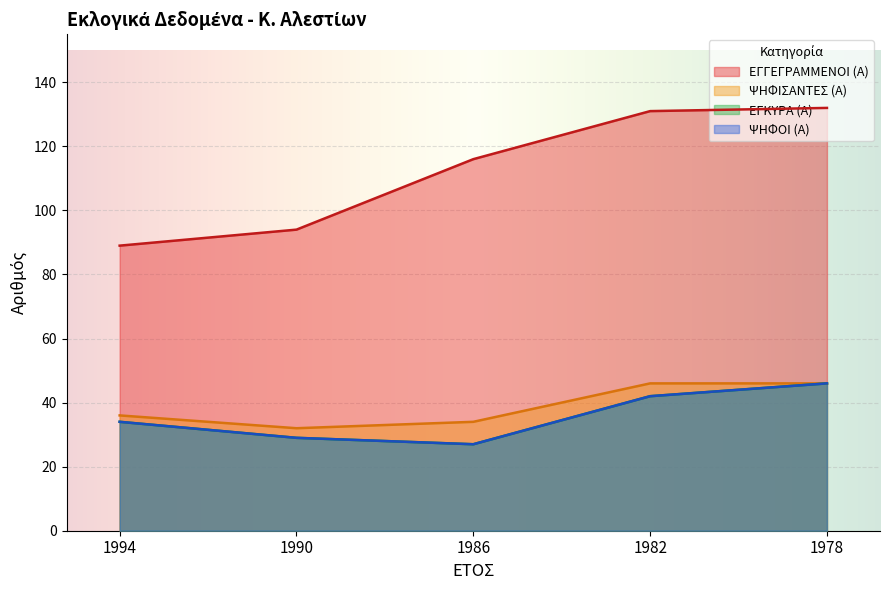

How many data points in ΨΗΦΙΣΑΝΤΕΣ (Α) are less than 36?

2